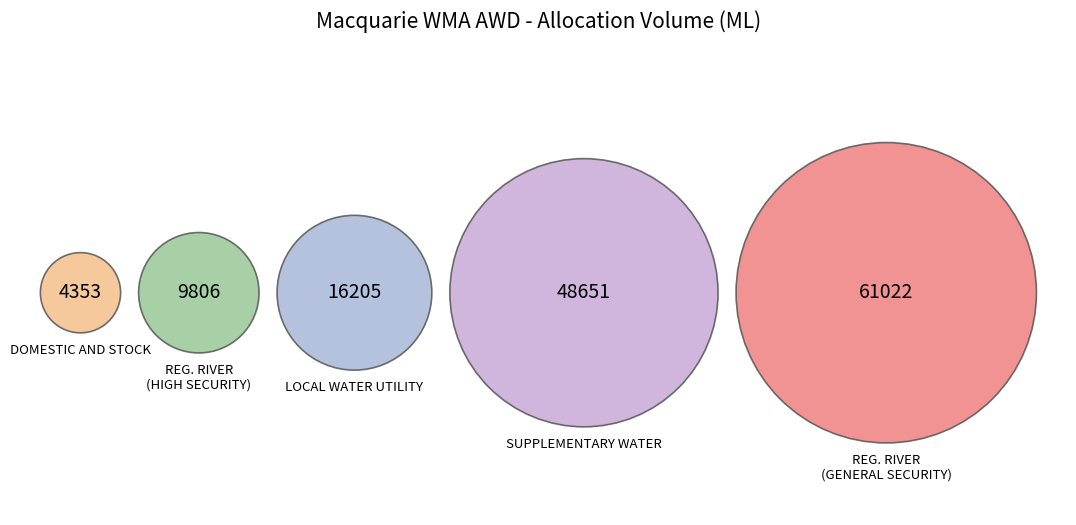

Is there any slice that represents more than half of the pie?

No